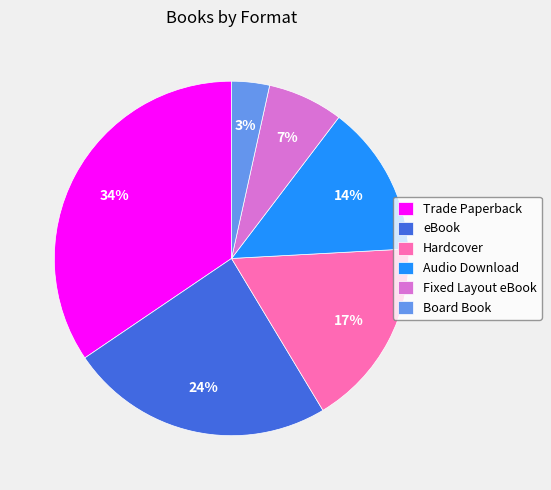

How many slices are in this pie chart?

6